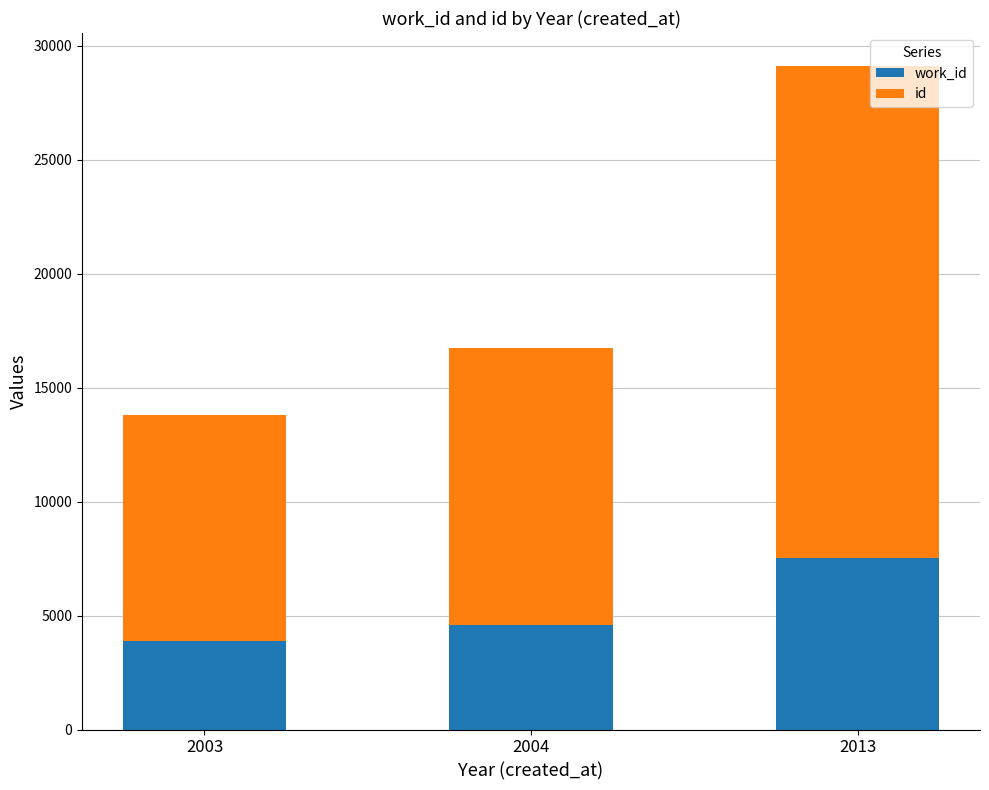

What is the total value across all series at 2004?

16724